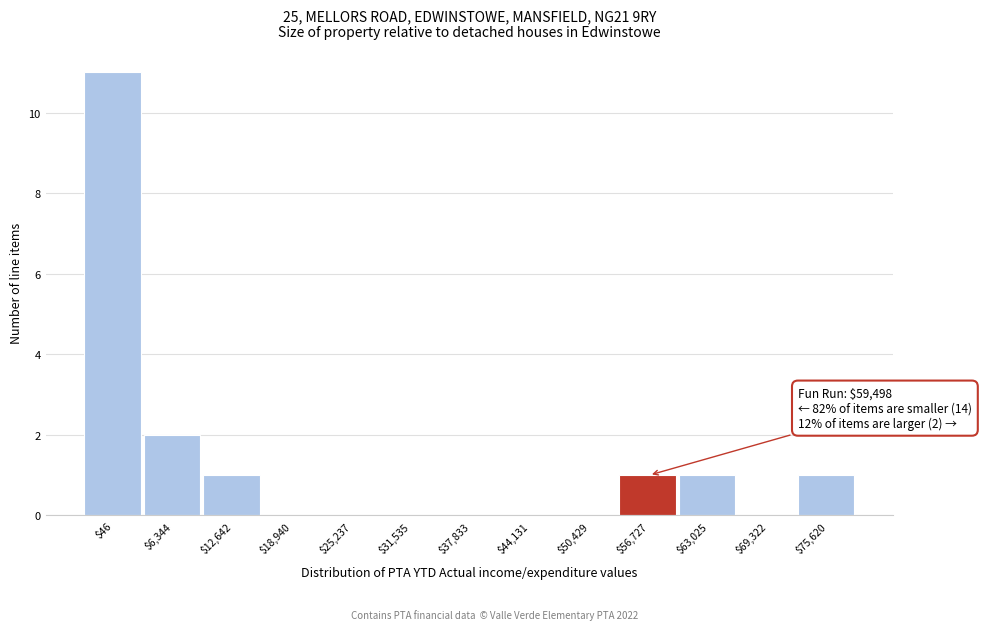

At which category does the chart reach its peak across all series?

$46